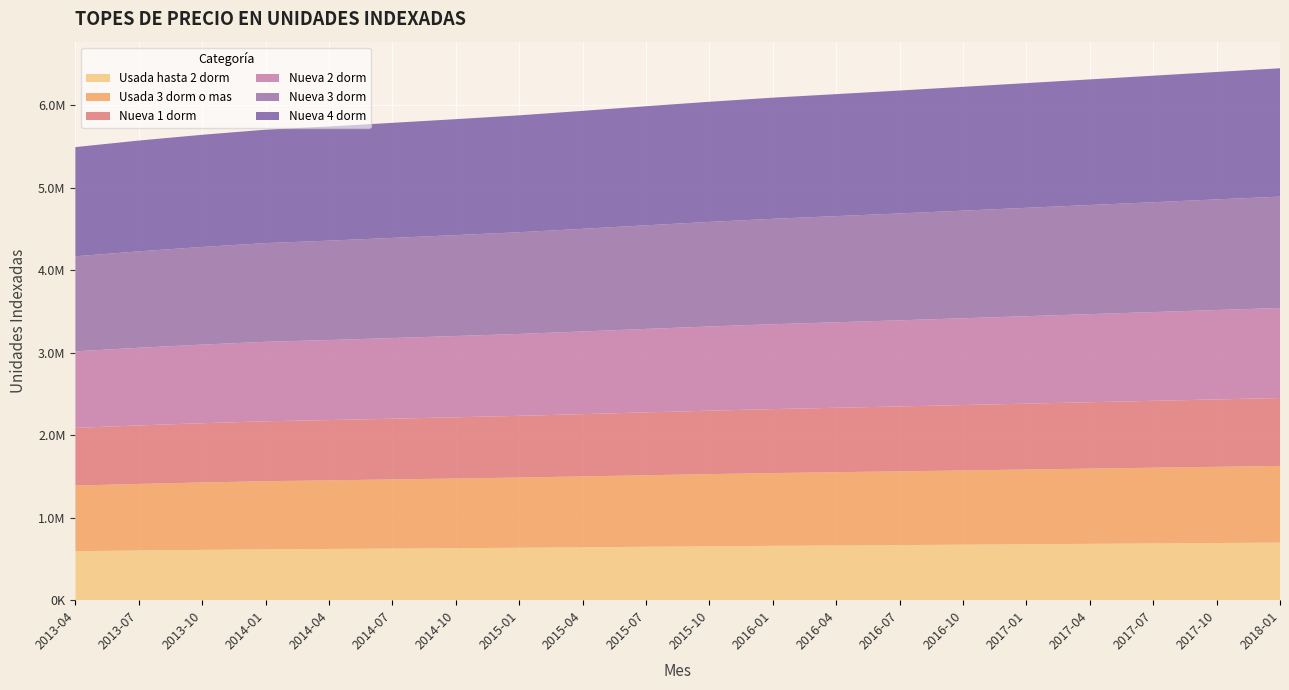

Reading left to right, what are all the values shown in this chart?

Usada hasta 2 dorm: 2013-04=593908	2013-07=602466	2013-10=610032	2014-01=616729	2014-04=620924	2014-07=625704	2014-10=630515	2015-01=635532	2015-04=641379	2015-07=647467	2015-10=653301	2016-01=658705	2016-04=663328	2016-07=668000	2016-10=673000	2017-01=678000	2017-04=683000	2017-07=688000	2017-10=693000	2018-01=698000
Usada 3 dorm o mas: 2013-04=795412	2013-07=806874	2013-10=817008	2014-01=825976	2014-04=831594	2014-07=837997	2014-10=844439	2015-01=851159	2015-04=858989	2015-07=867143	2015-10=874957	2016-01=882194	2016-04=888386	2016-07=894000	2016-10=900000	2017-01=906000	2017-04=912000	2017-07=918000	2017-10=924000	2018-01=930000
Nueva 1 dorm: 2013-04=699362	2013-07=709440	2013-10=718350	2014-01=726236	2014-04=731175	2014-07=736805	2014-10=742469	2015-01=748377	2015-04=755262	2015-07=762431	2015-10=769302	2016-01=775665	2016-04=781110	2016-07=787000	2016-10=793000	2017-01=799000	2017-04=805000	2017-07=811000	2017-10=817000	2018-01=823000
Nueva 2 dorm: 2013-04=928055	2013-07=941428	2013-10=953252	2014-01=963716	2014-04=970271	2014-07=977741	2014-10=985258	2015-01=993098	2015-04=1002234	2015-07=1011748	2015-10=1020864	2016-01=1029309	2016-04=1036534	2016-07=1044000	2016-10=1052000	2017-01=1060000	2017-04=1068000	2017-07=1076000	2017-10=1084000	2018-01=1092000
Nueva 3 dorm: 2013-04=1152459	2013-07=1169066	2013-10=1183748	2014-01=1196743	2014-04=1204882	2014-07=1214159	2014-10=1223493	2015-01=1233229	2015-04=1244575	2015-07=1256388	2015-10=1267710	2016-01=1278196	2016-04=1287168	2016-07=1296000	2016-10=1305000	2017-01=1314000	2017-04=1323000	2017-07=1332000	2017-10=1341000	2018-01=1350000
Nueva 4 dorm: 2013-04=1324079	2013-07=1343159	2013-10=1360028	2014-01=1374957	2014-04=1384309	2014-07=1394968	2014-10=1405692	2015-01=1416877	2015-04=1429912	2015-07=1443485	2015-10=1456493	2016-01=1468541	2016-04=1478848	2016-07=1490000	2016-10=1501000	2017-01=1512000	2017-04=1523000	2017-07=1534000	2017-10=1545000	2018-01=1556000